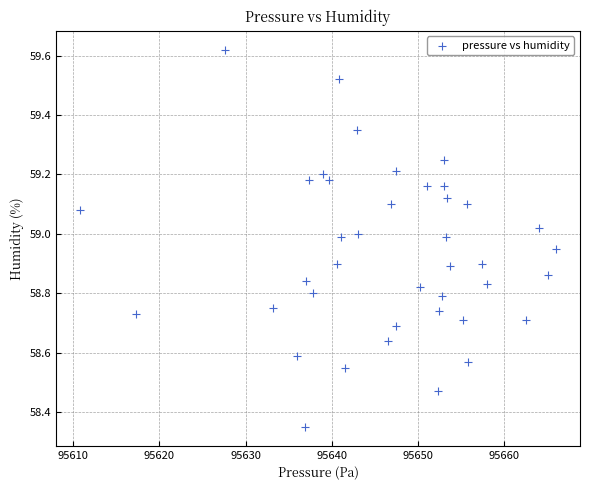

What is the range of Y values (max minus min)?

1.3